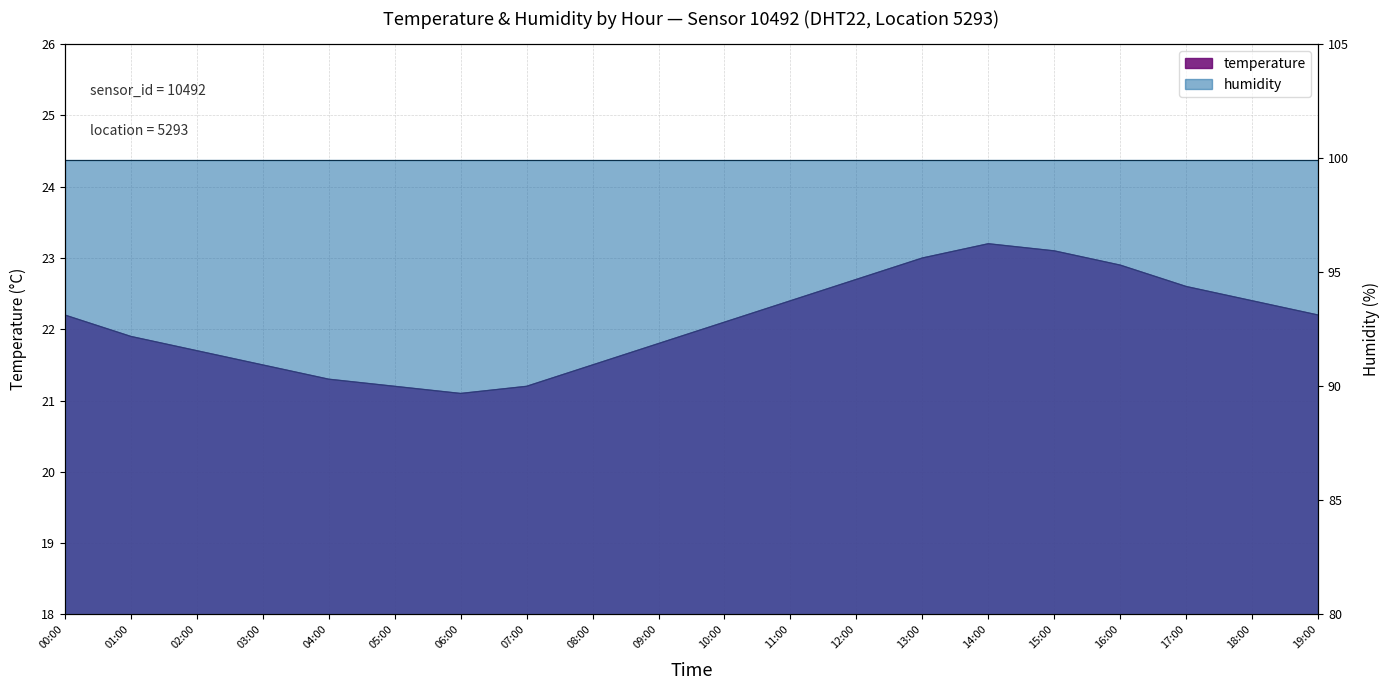

At which category does the data reach its first local valley?

06:00